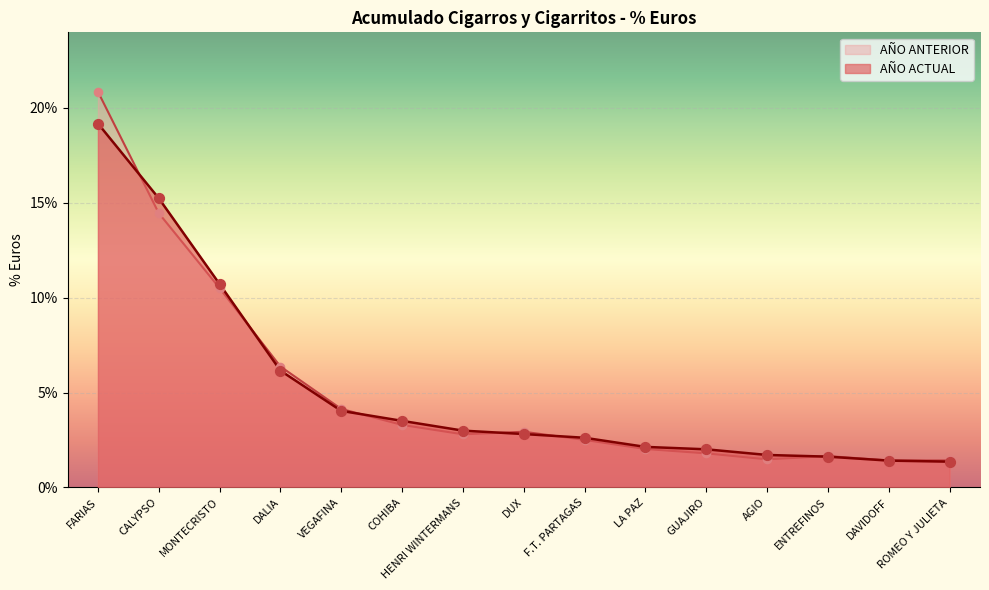

What are all the series names shown in the legend?

AÑO ANTERIOR, AÑO ACTUAL